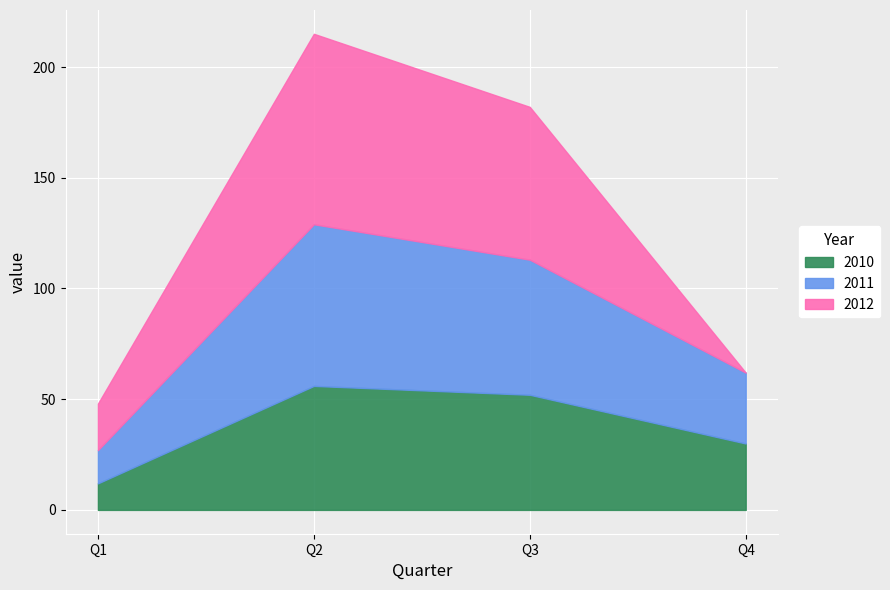

At Q3, list the series in order from largest to smallest.

2012, 2011, 2010